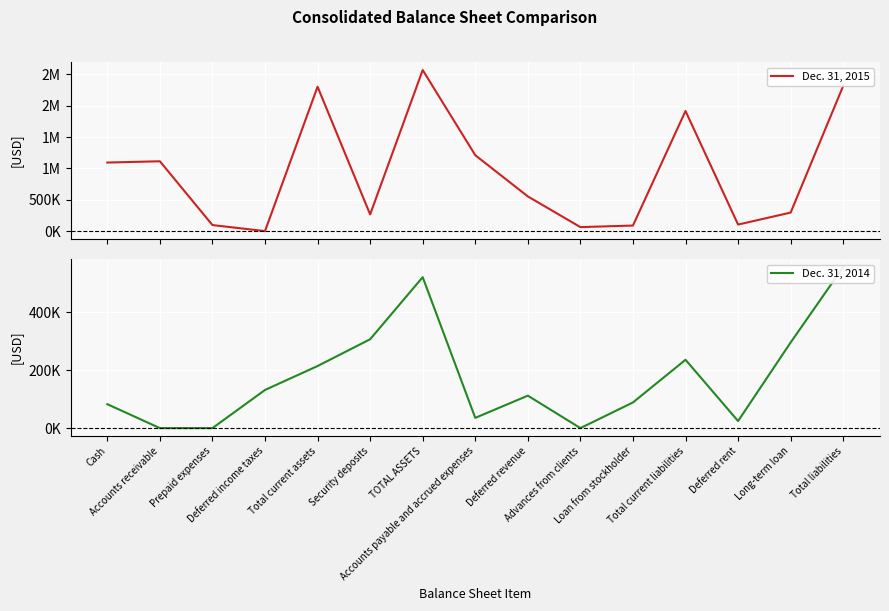

What are all the series names shown in the legend?

Dec. 31, 2015, Dec. 31, 2014